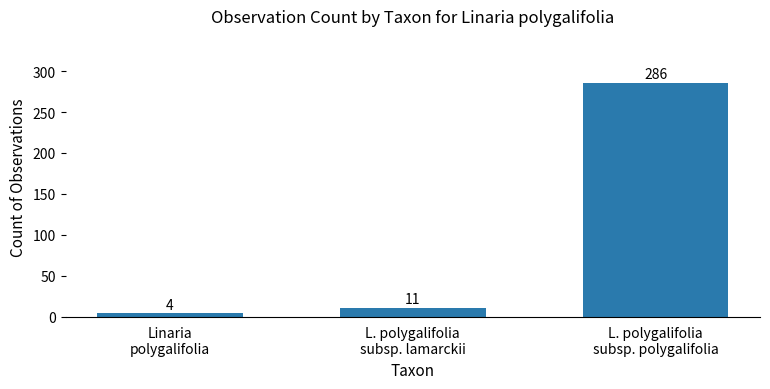

What is the maximum value shown in the chart?

286